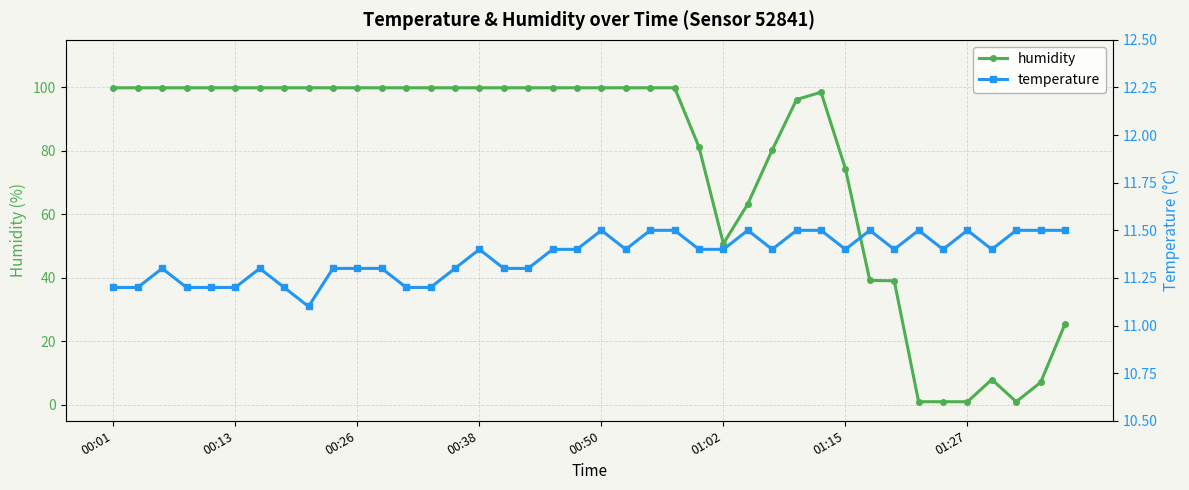

True or false: humidity has more than 1 interior local peaks.

True